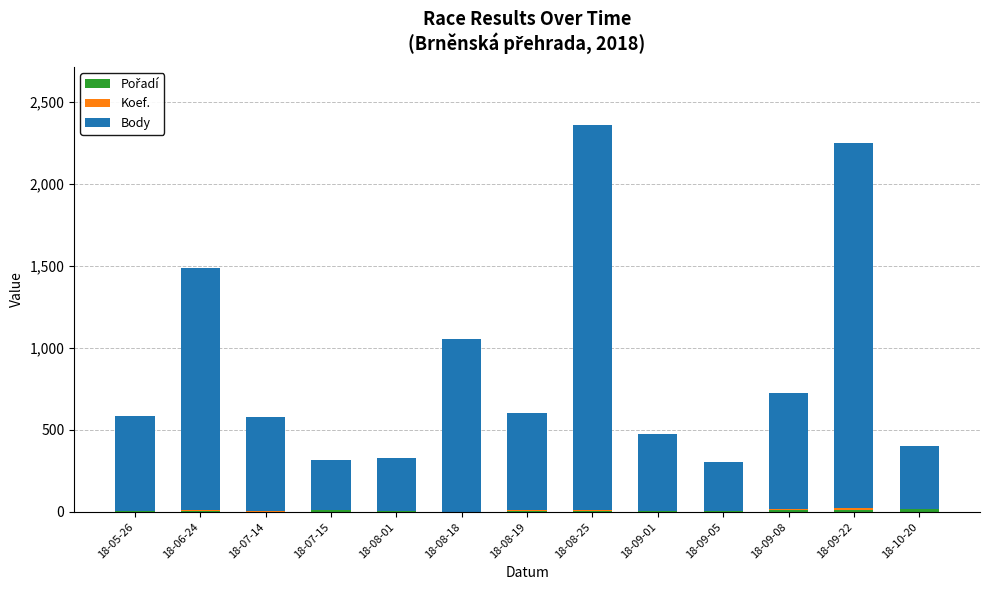

Rank the series at 18-09-22 from highest to lowest value.

Body, Pořadí, Koef.